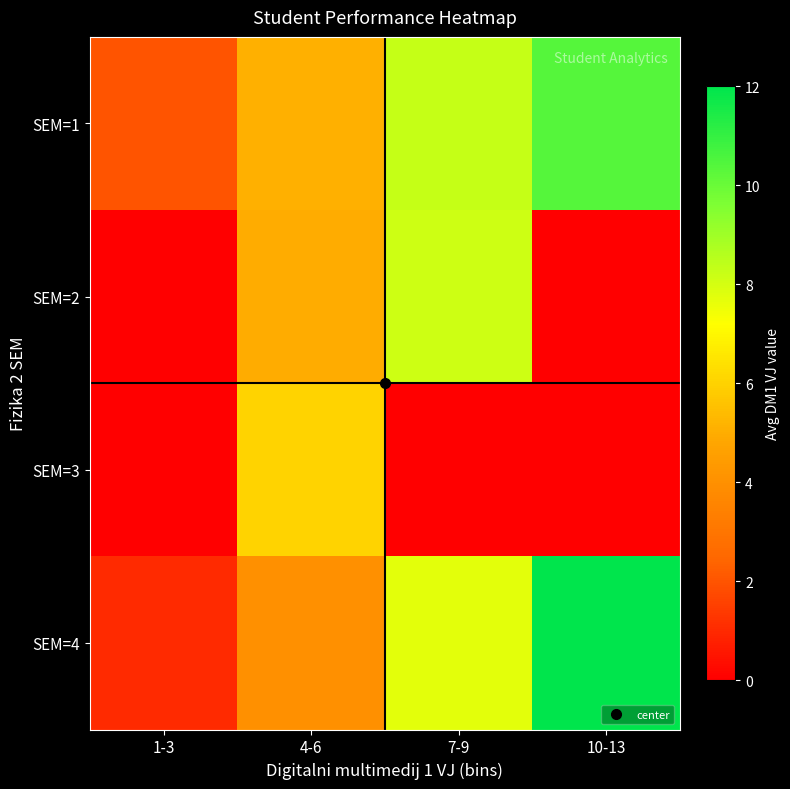

How many categories are shown in the chart?

4